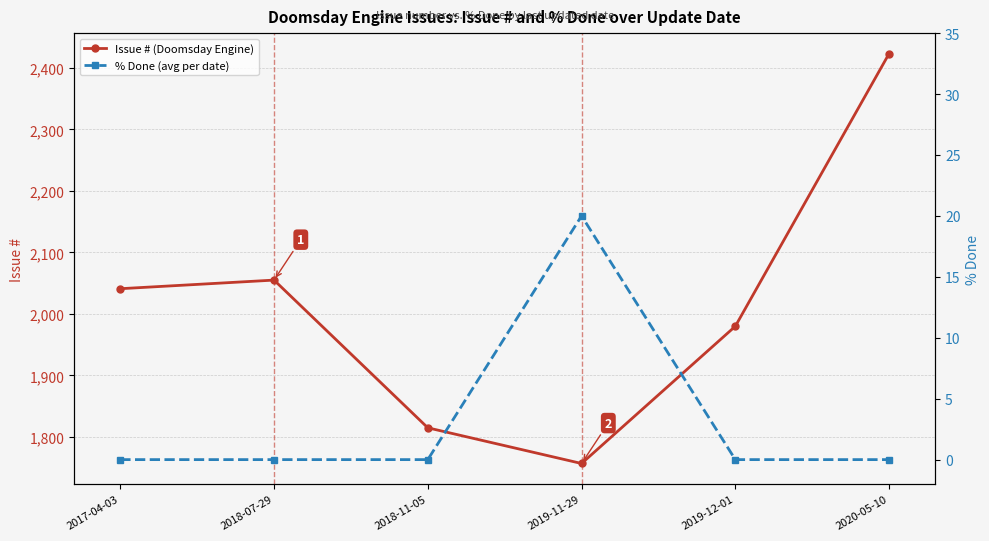

How many lines are shown in the chart?

2